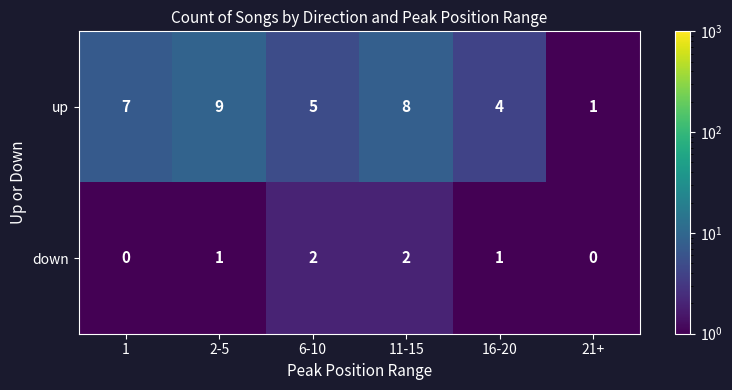

Which series has the widest spread of values?

up